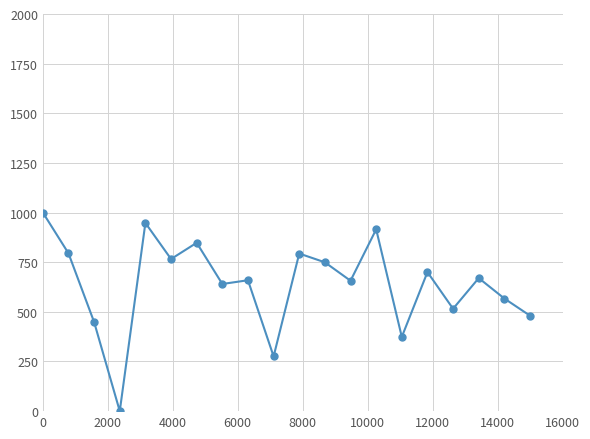

How many positive values are there?

19